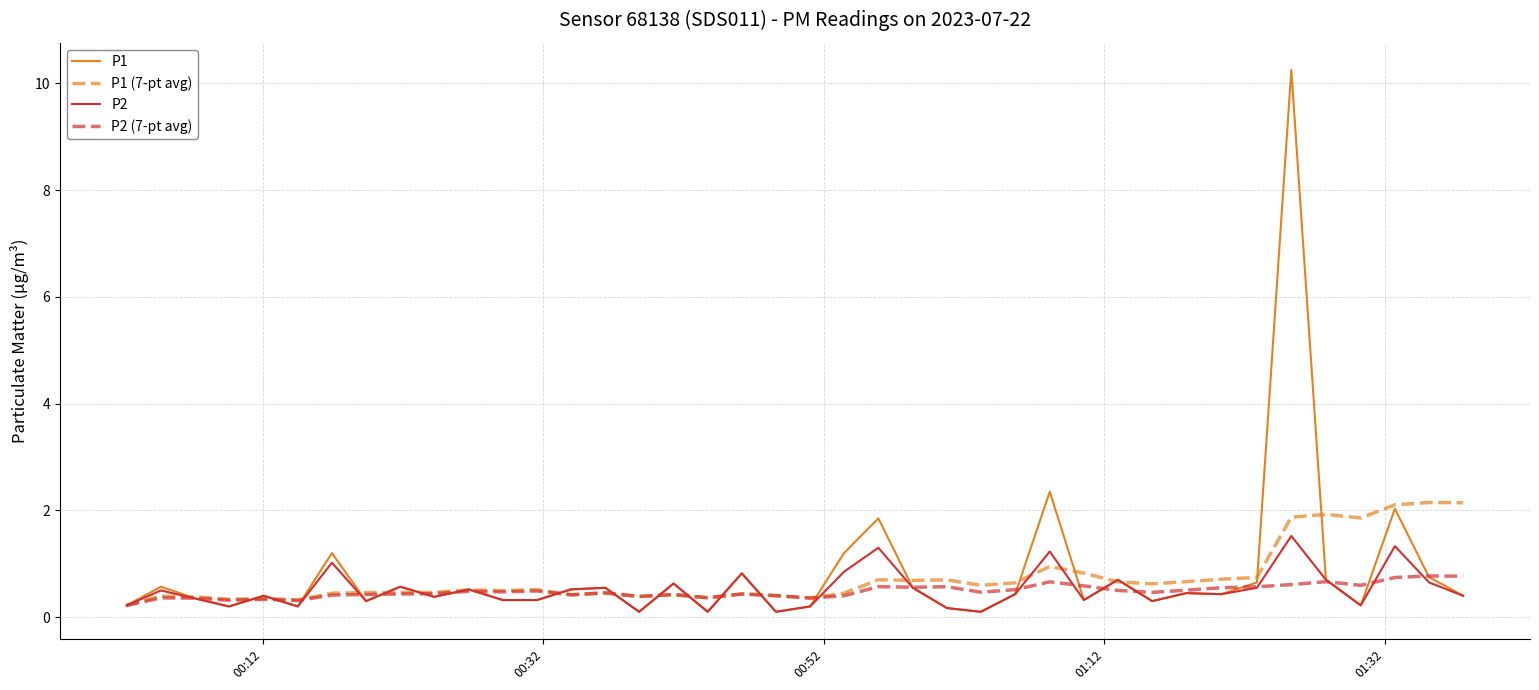

Is this an area chart (filled region under the line)?

No